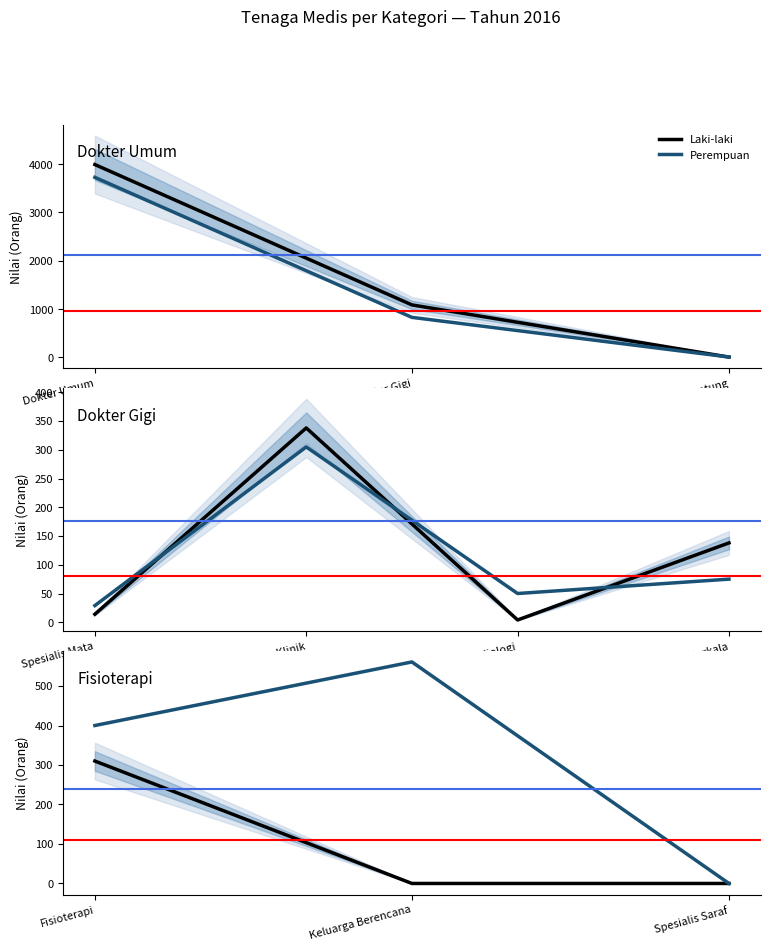

Rank the categories by Laki-laki value from highest to lowest.

Fisioterapi, Keluarga Berencana, Spesialis Saraf